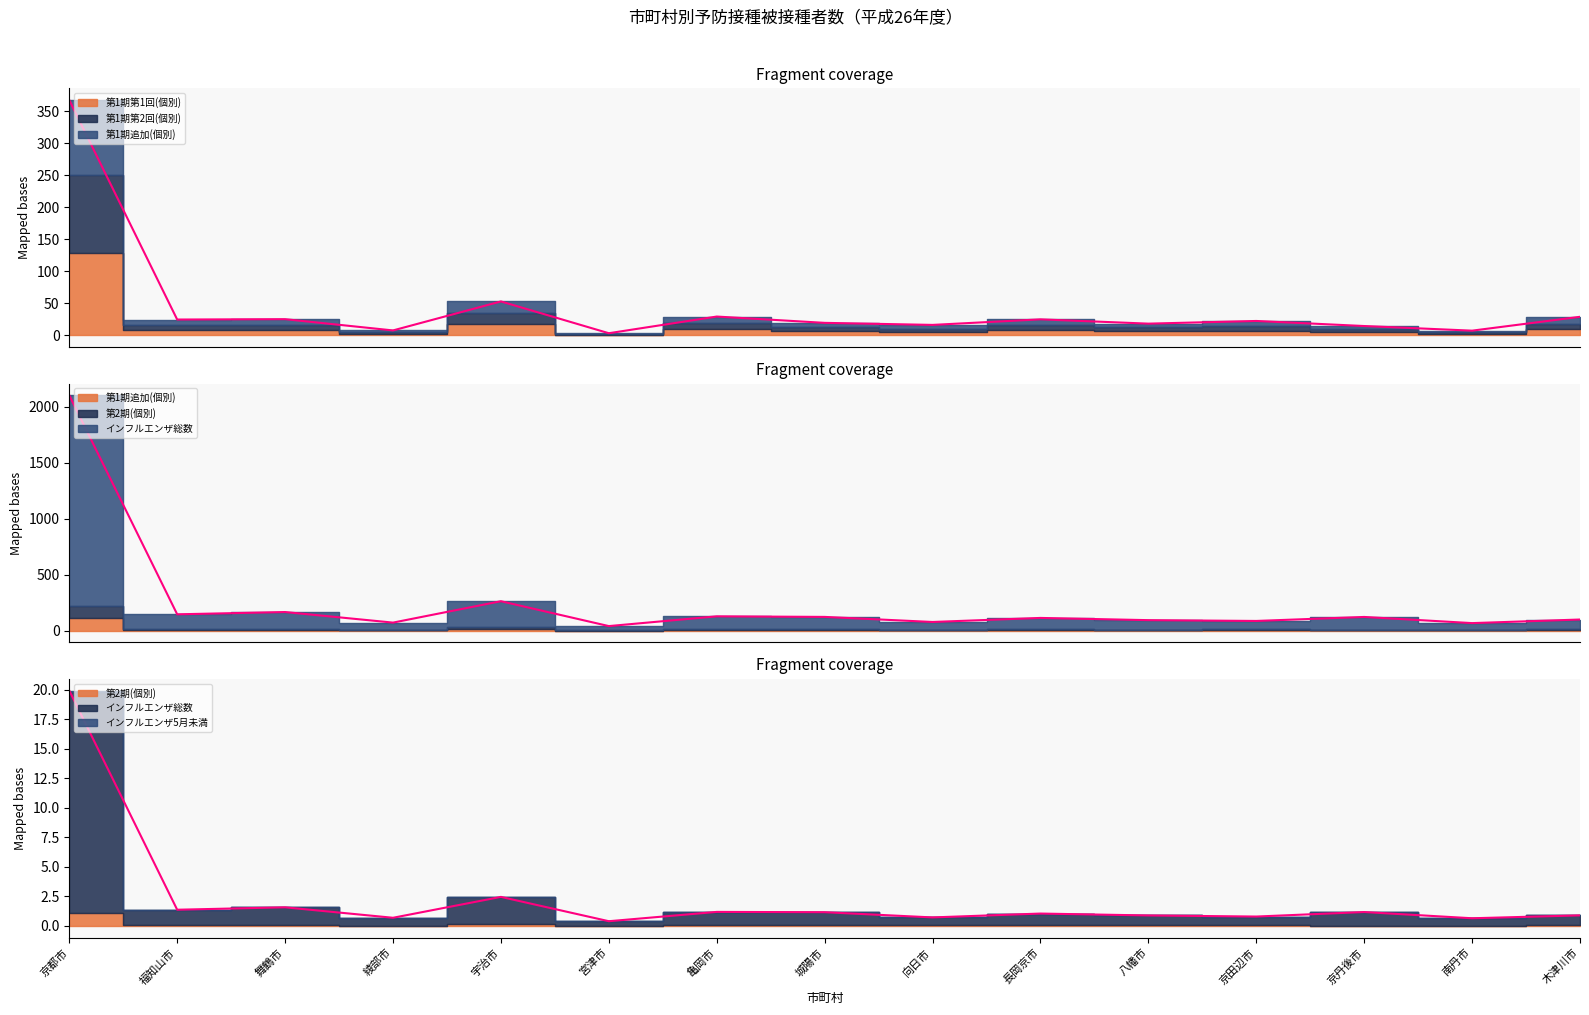

True or false: 第1期追加(個別) and 第1期第1回(個別) cross at least once.

False